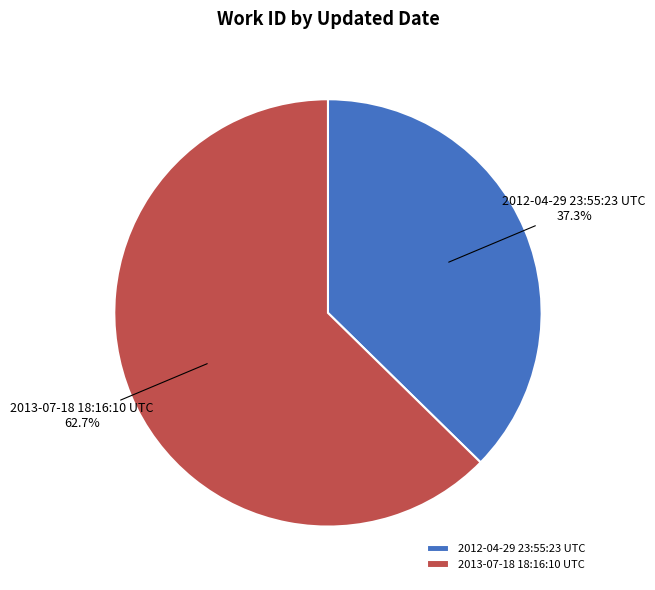

Which slice represents more than half of the pie?

2013-07-18 18:16:10 UTC